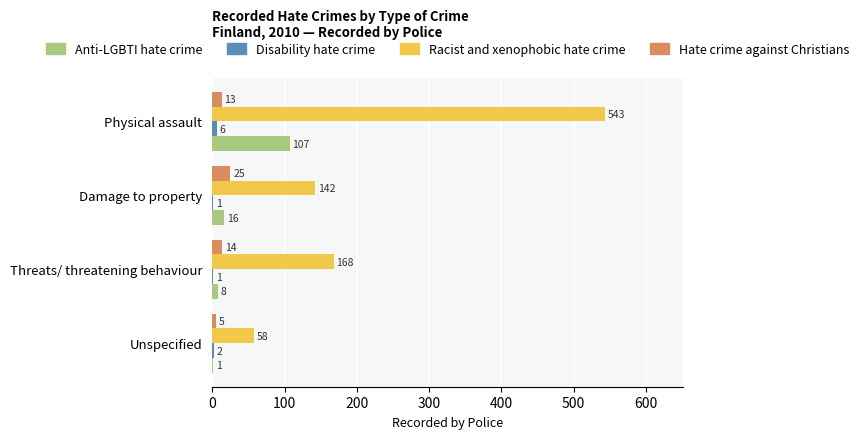

How many distinct data groups are displayed?

4